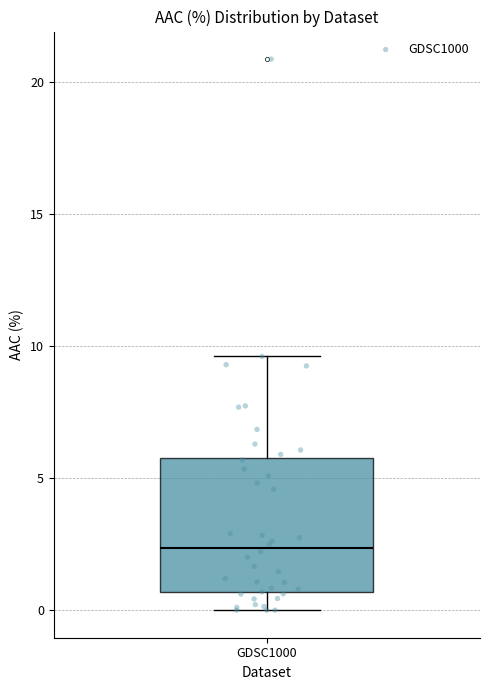

Transcribe this box plot: give where the median line is, the range the box spans, and where the two whiskers end, as read against the y-axis. The values are not printed on the chart, so give them approximately, as read against the axis.

median 2.5, box 0.5 to 5.5, whiskers 0.0 to 9.5